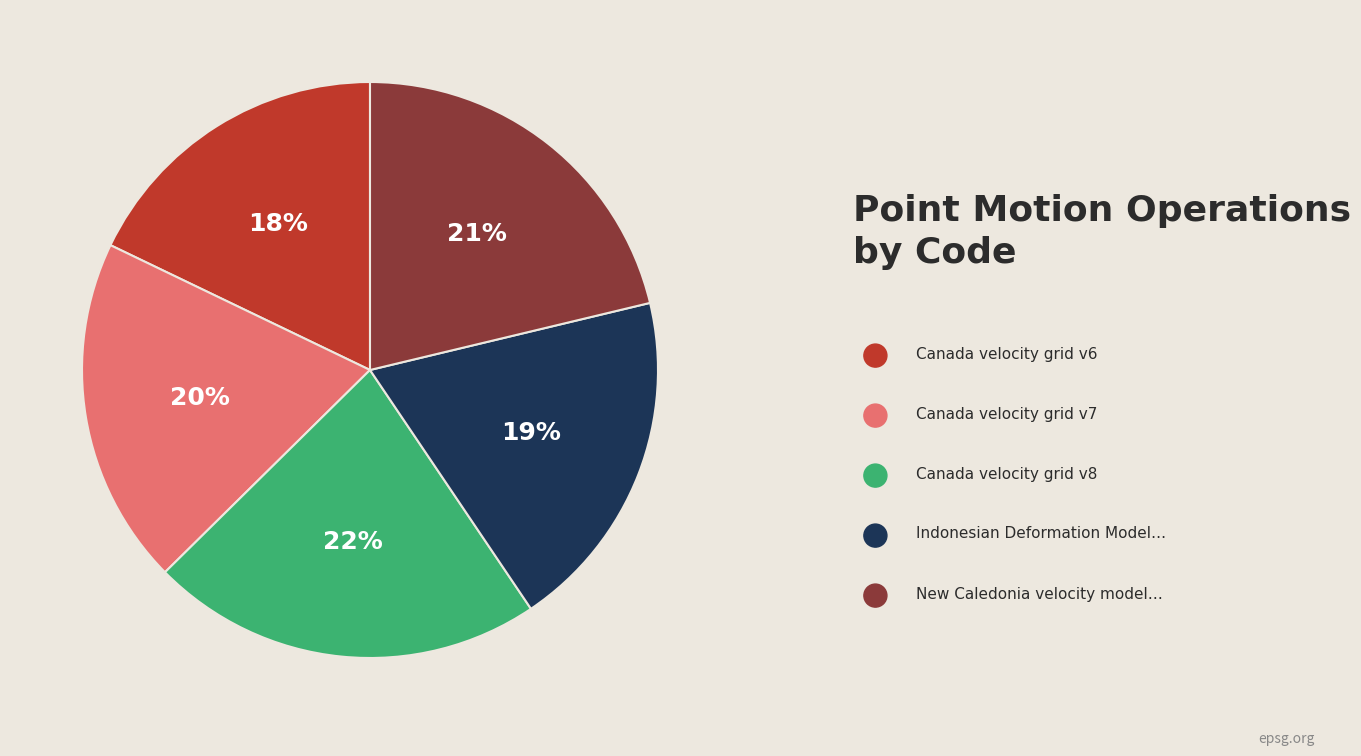

To the nearest percent, what is the difference between the largest and smallest slice percentages?

4%